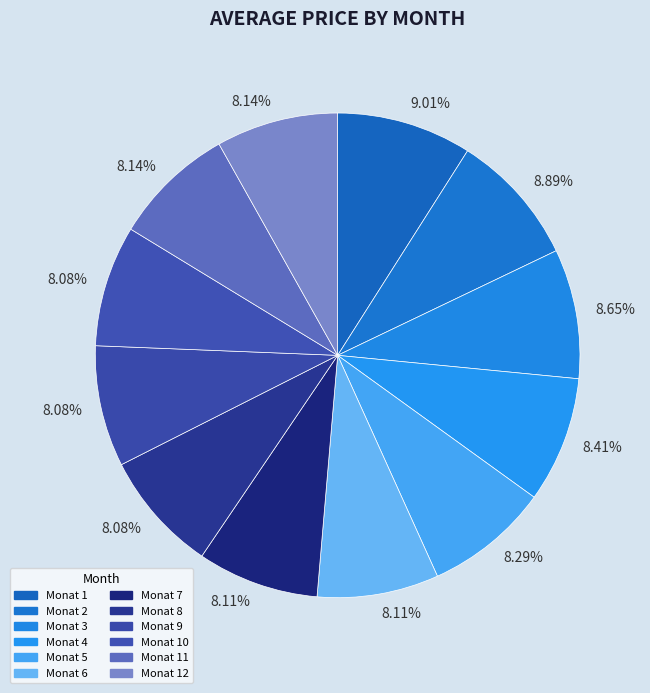

How many slices are in this pie chart?

12